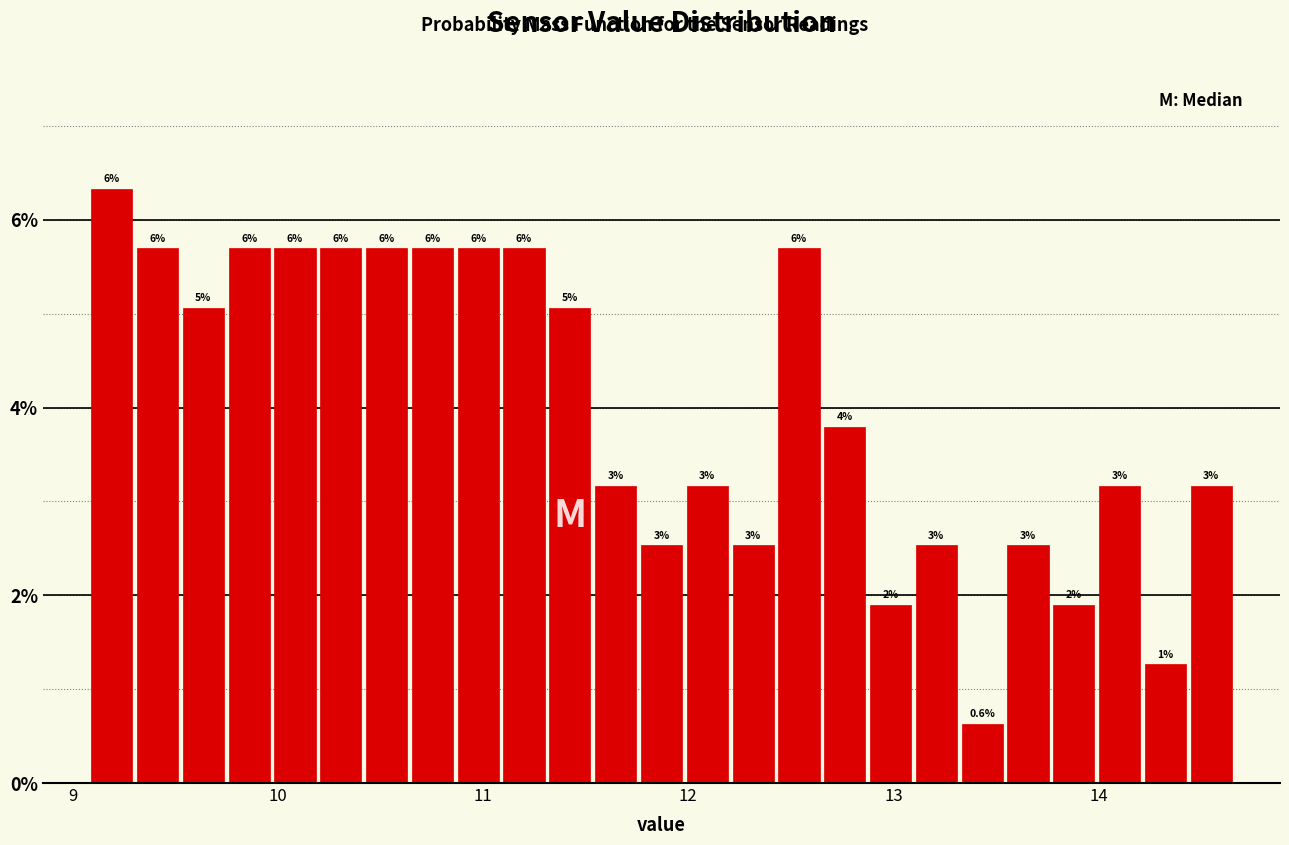

Read against the x-axis, roughly where is the centre of the tallest bar?

9.2